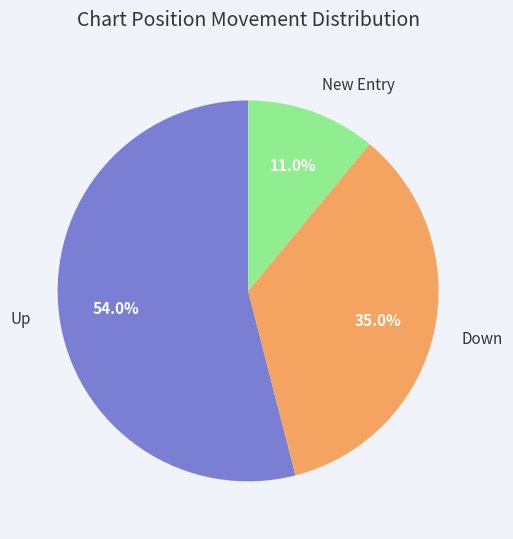

How many slices are in this pie chart?

3